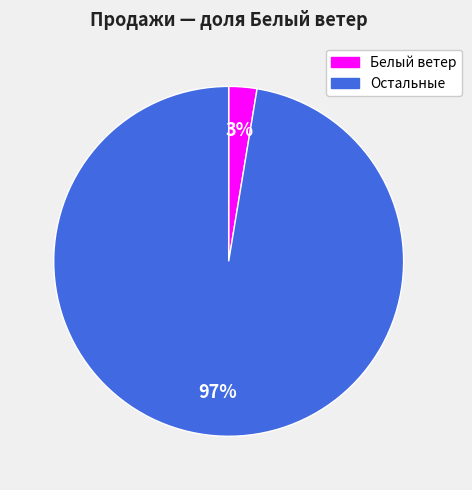

Does any single category account for the majority?

Yes